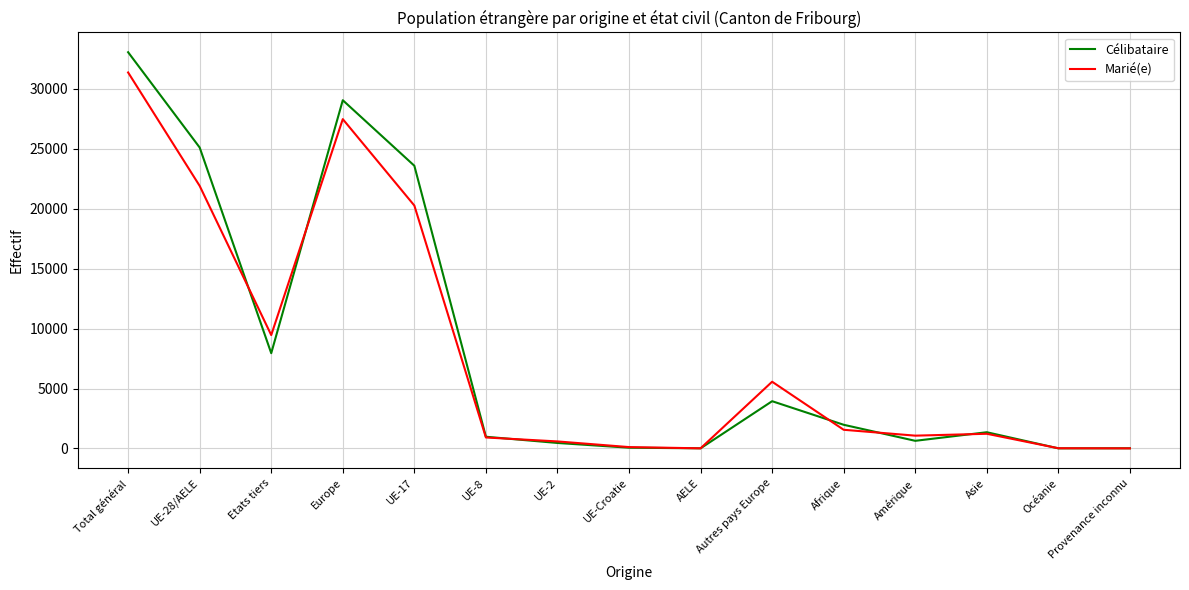

Which series has the largest range (max minus min)?

Célibataire